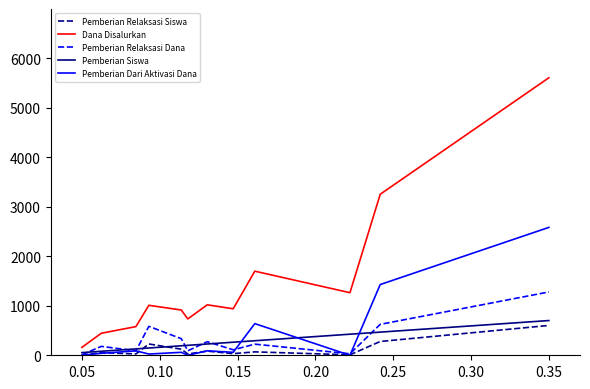

Which series has the largest range (max minus min)?

Dana Disalurkan